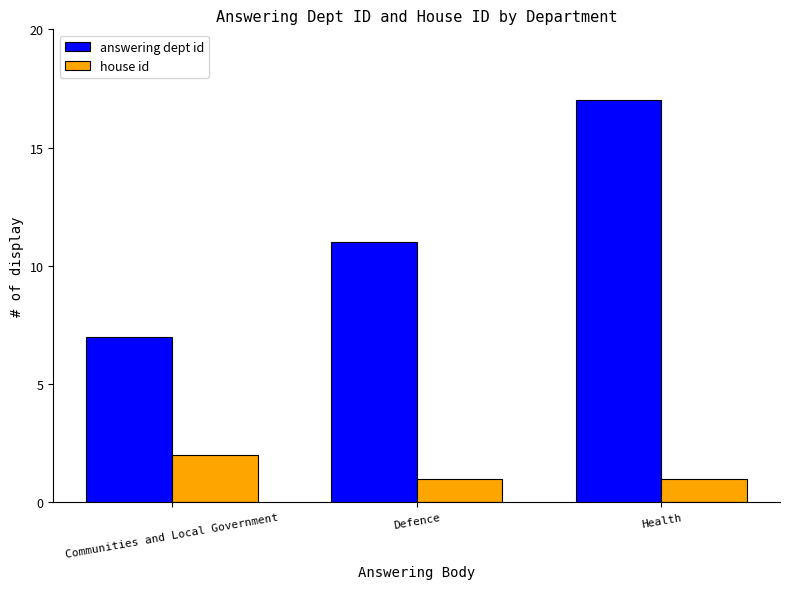

Count the answering dept id values in the range 7 to 17.

3